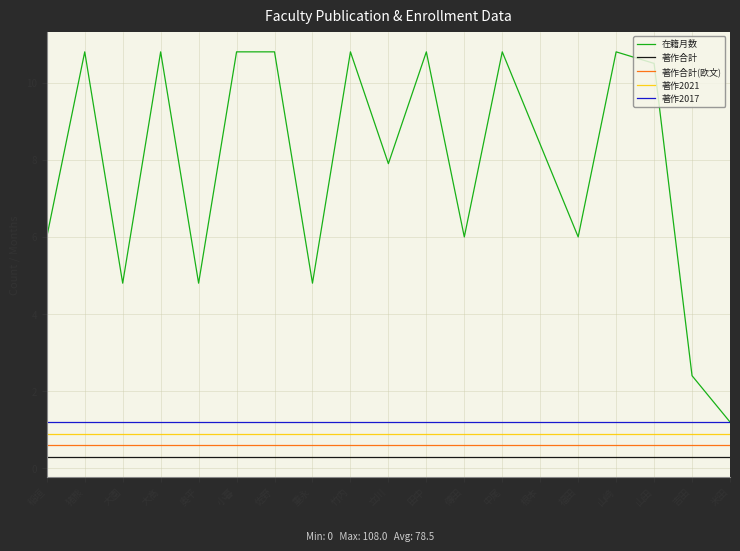

What is the label of the 9th point from the left?

竹内